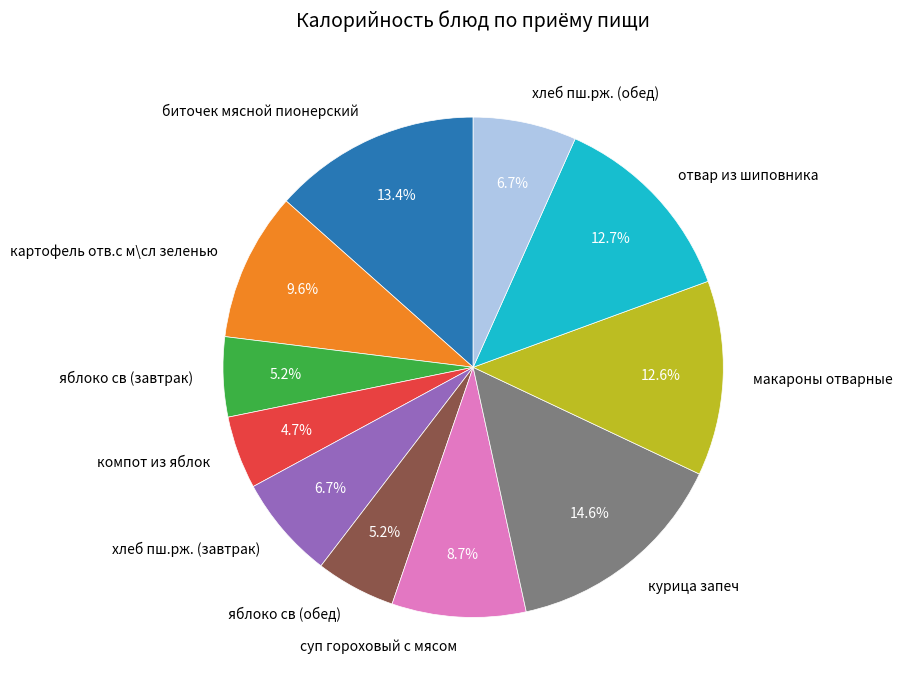

Which category has the biggest portion of the pie?

курица запеч